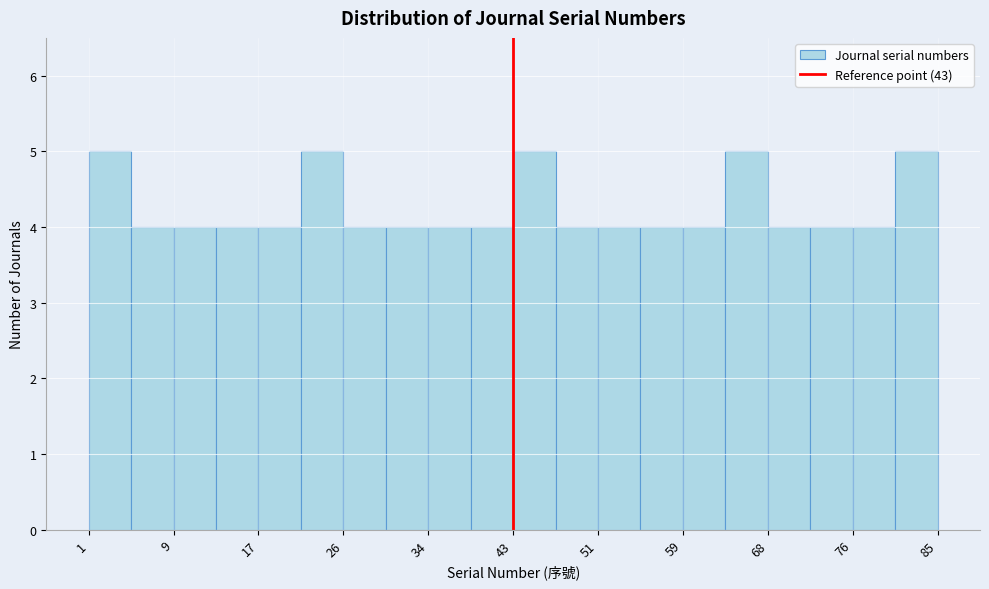

Reading left to right, transcribe this chart: for each bar, give the range it covers on the x-axis and its height. Neither the bar edges nor the heights are printed on the chart, so give them approximately, as read against the axes.

1.0 to 5.2: 5
5.2 to 9.4: 4
9.4 to 13.6: 4
13.6 to 17.8: 4
17.8 to 22.0: 4
22.0 to 26.2: 5
26.2 to 30.4: 4
30.4 to 34.6: 4
34.6 to 38.8: 4
38.8 to 43.0: 4
43.0 to 47.2: 5
47.2 to 51.4: 4
51.4 to 55.6: 4
55.6 to 59.8: 4
59.8 to 64.0: 4
64.0 to 68.2: 5
68.2 to 72.4: 4
72.4 to 76.6: 4
76.6 to 80.8: 4
80.8 to 85.0: 5